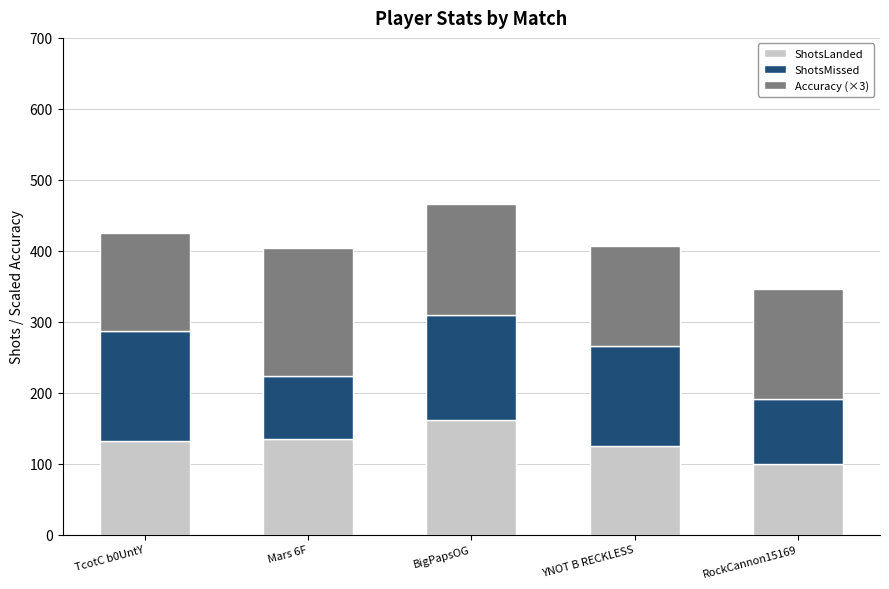

What is the total value across all series at RockCannon15169?

346.5